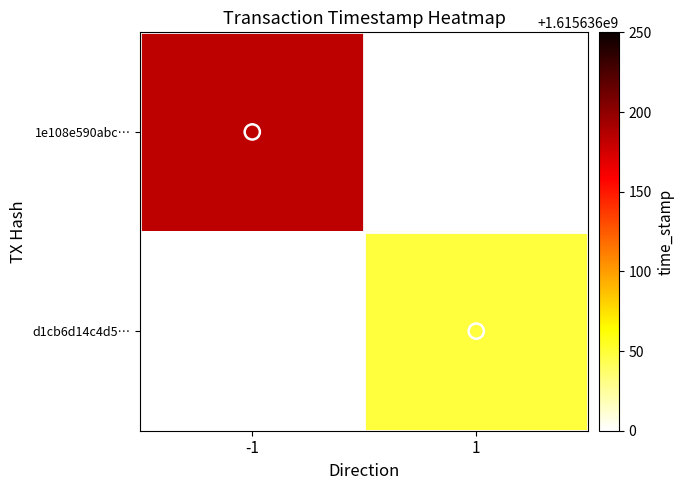

Is it true that 1e108e590abc0ea60665728a3d9d7386ed0f556 equals -1 at 0?

False